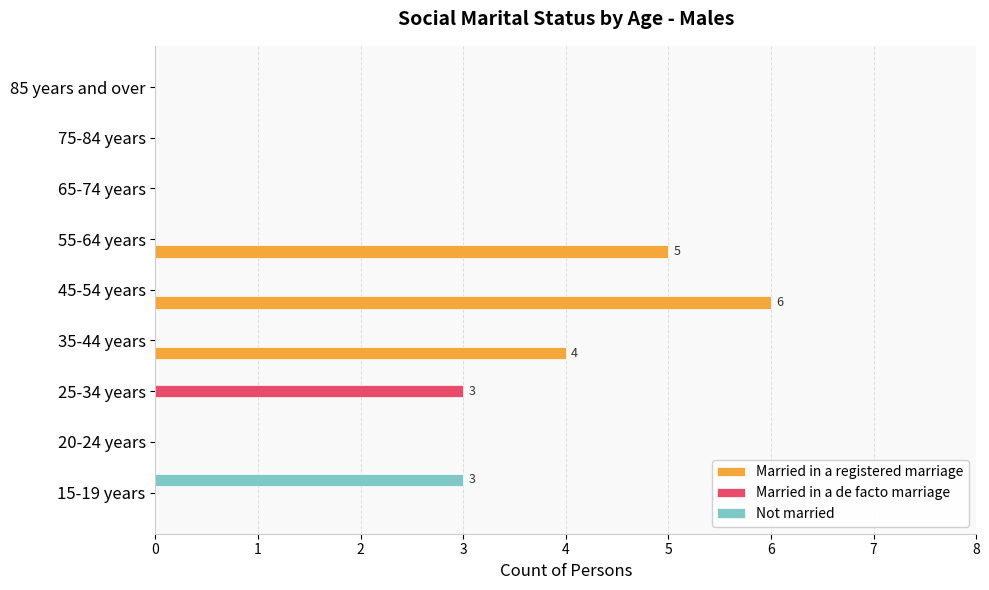

Count the number of categories in the chart.

9